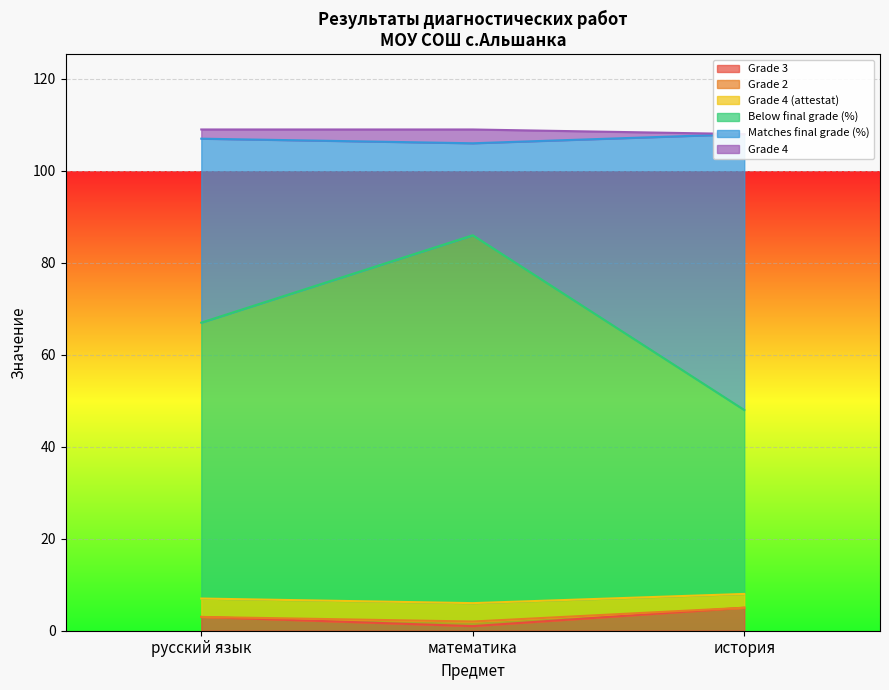

The Grade 3 series shows 5 at история. True or false?

True